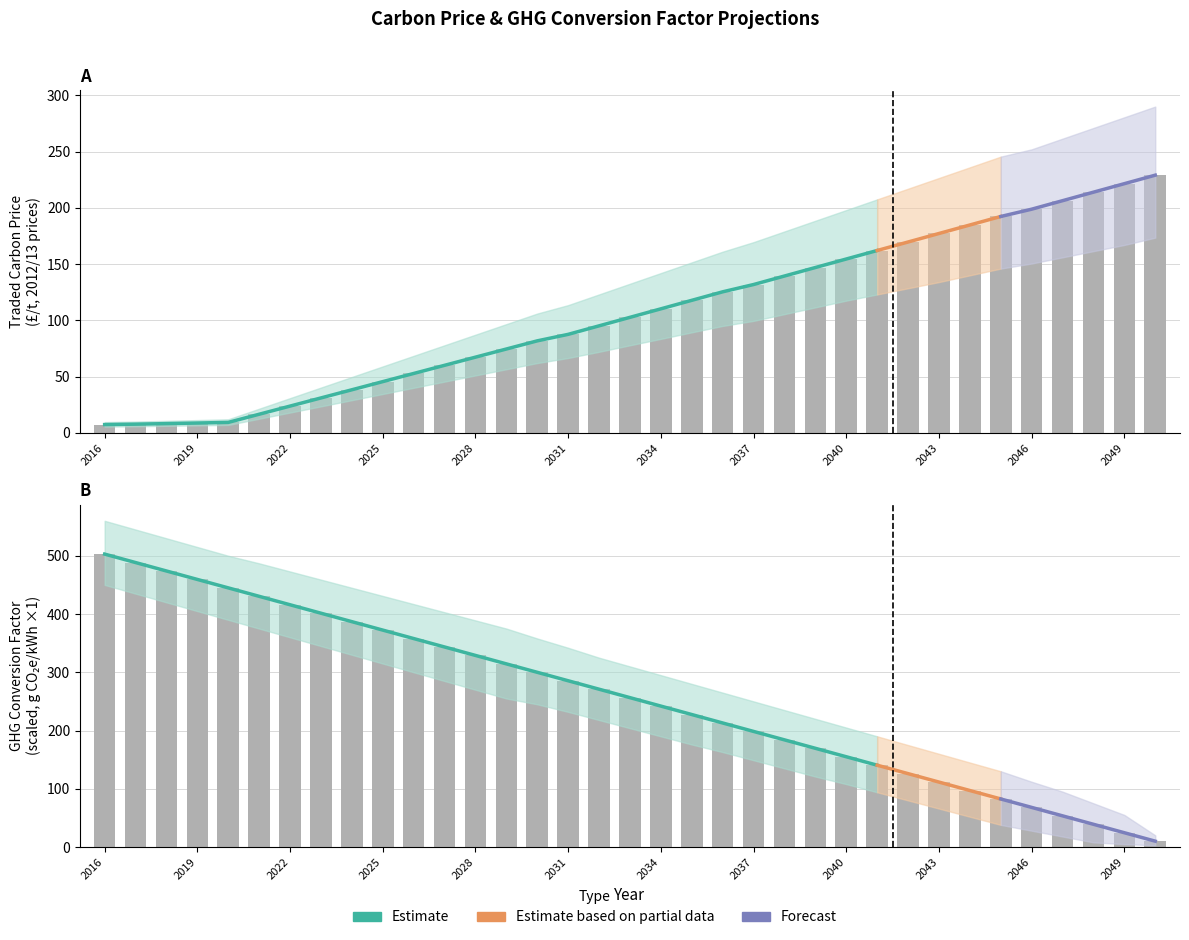

What is the greatest value displayed?

502.8